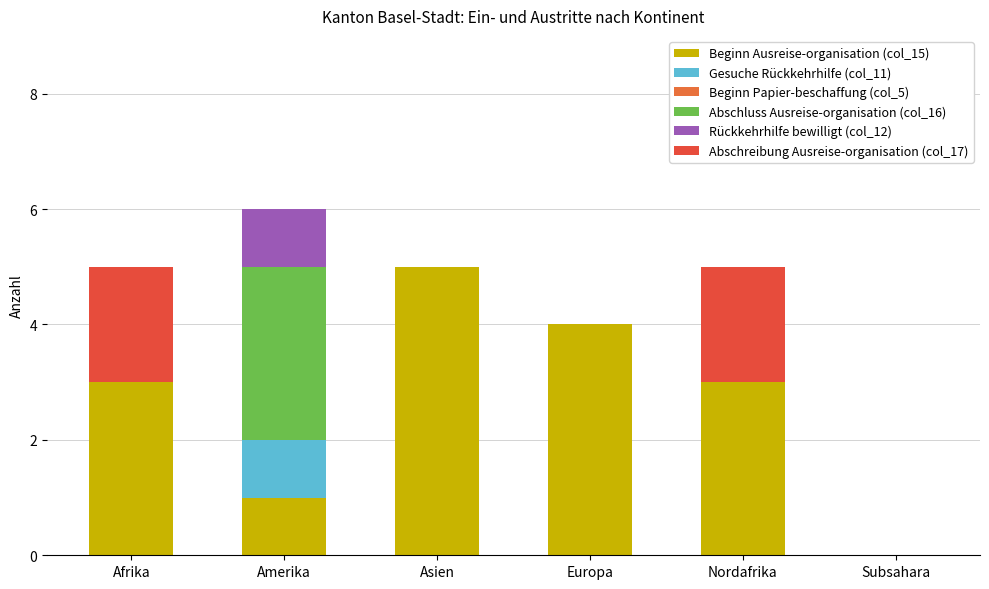

Which series has the largest total across all categories?

Beginn Ausreise-organisation (col_15)